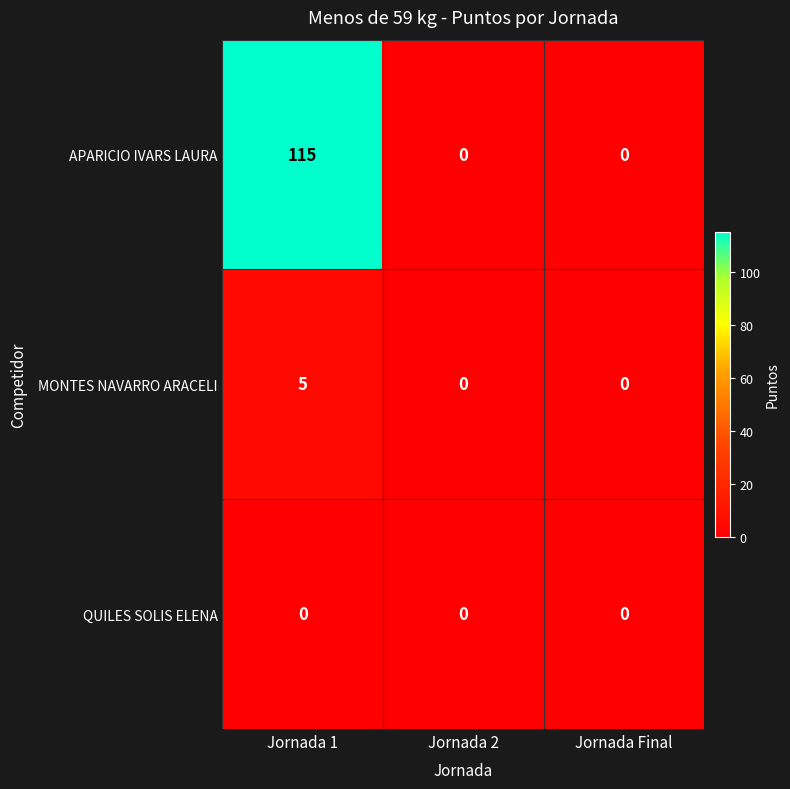

Rank the series by their maximum value, from lowest to highest.

QUILES SOLIS ELENA, MONTES NAVARRO ARACELI, APARICIO IVARS LAURA